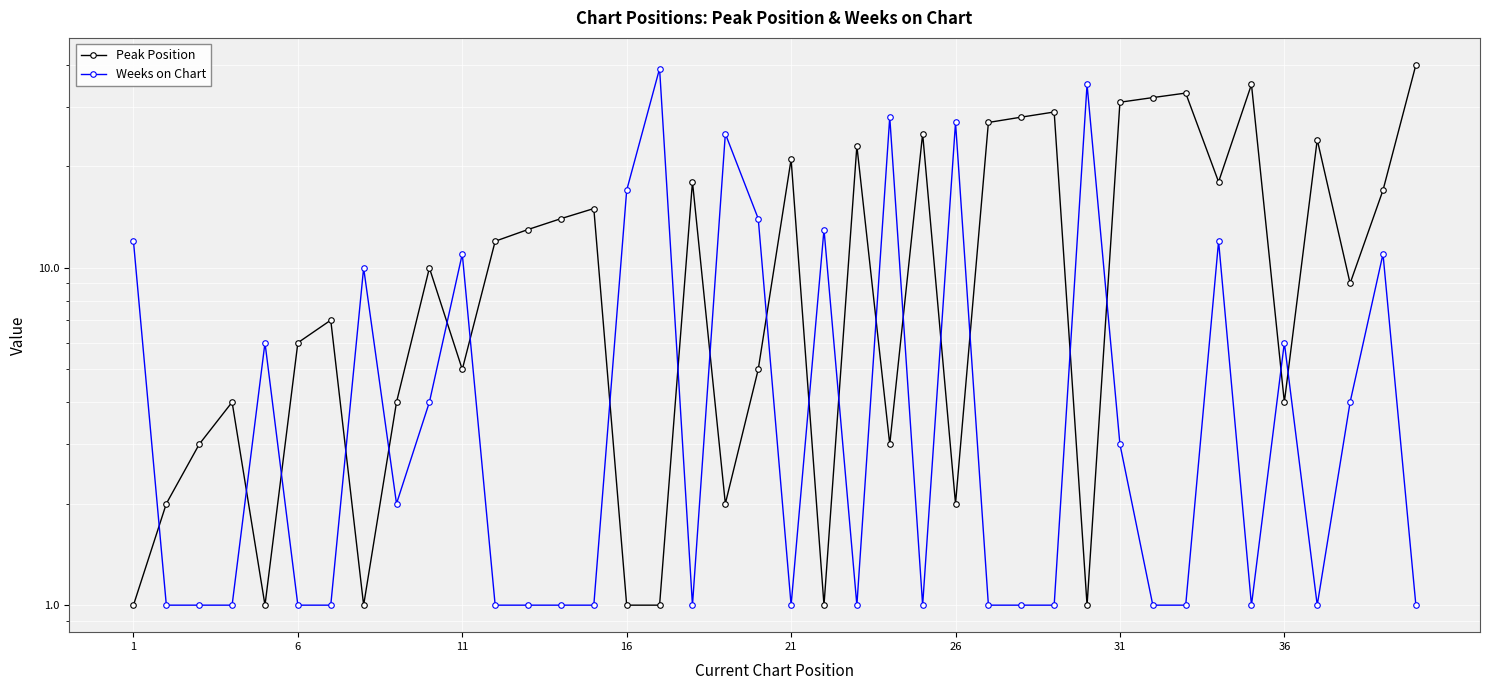

Is this an area chart (filled region under the line)?

No